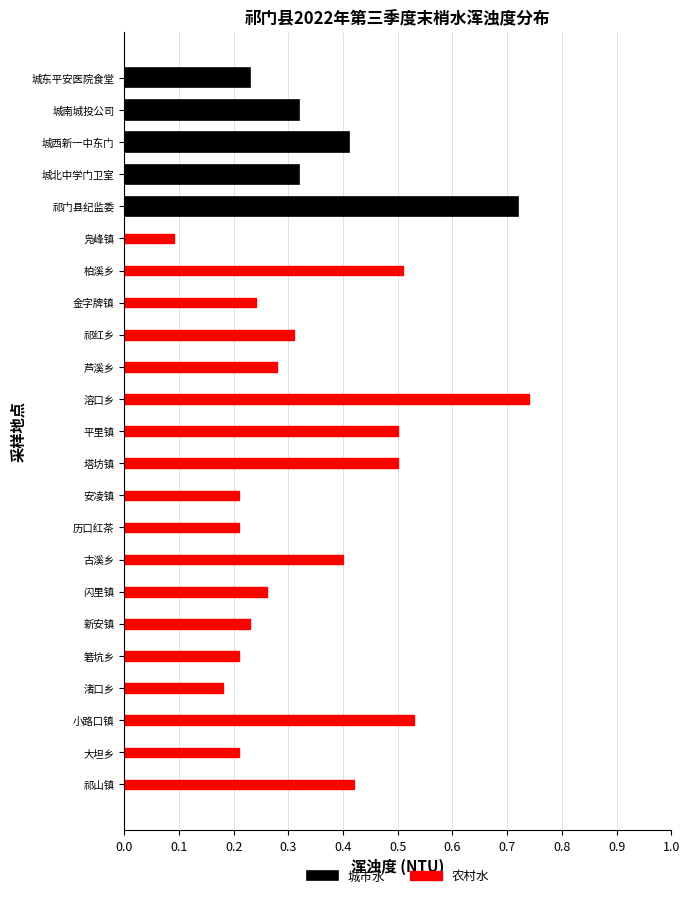

Is it true that 农村水 equals 0.2 at 历口红茶?

True